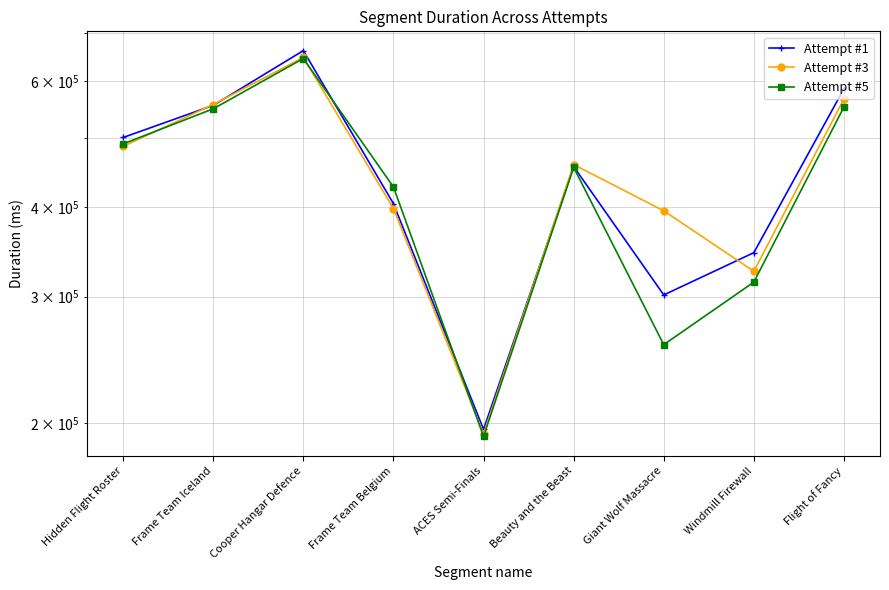

Which category has the highest value in the Attempt #5 series?

Cooper Hangar Defence